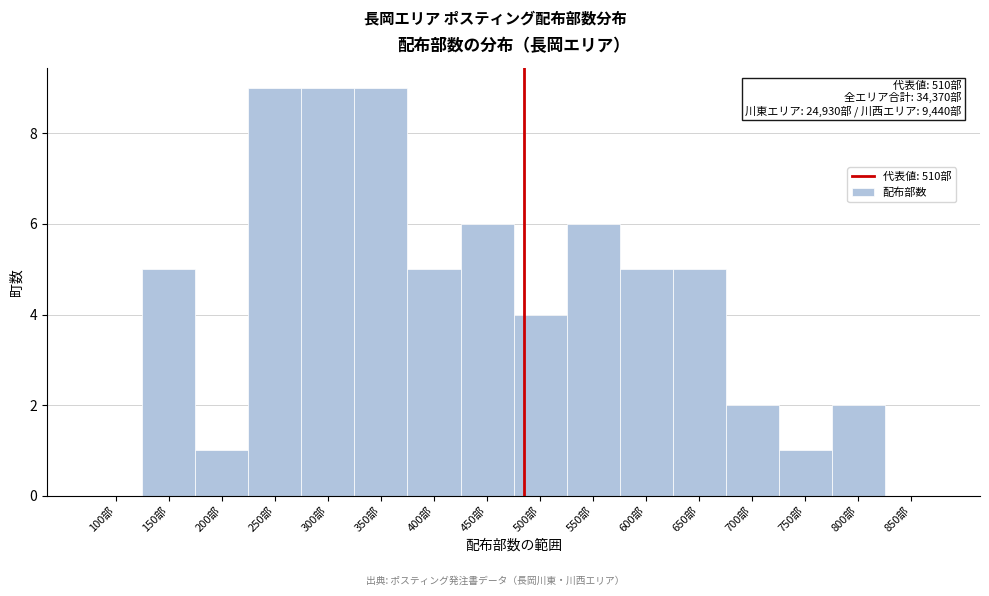

Reading left to right, transcribe all the data shown in this chart.

100部=0	150部=5	200部=1	250部=9	300部=9	350部=9	400部=5	450部=6	500部=4	550部=6	600部=5	650部=5	700部=2	750部=1	800部=2	850部=0